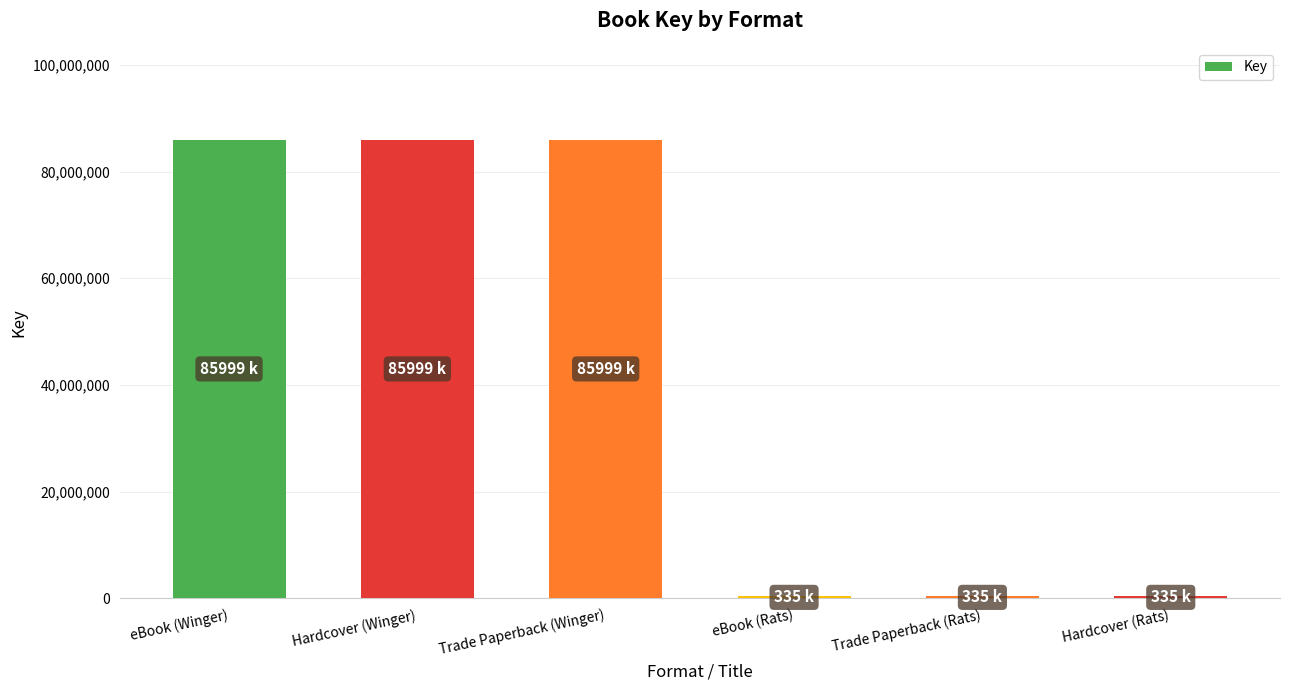

Reading right to left, transcribe all the data shown in this chart.

335712	335712	335712	85999349	85999349	85999349